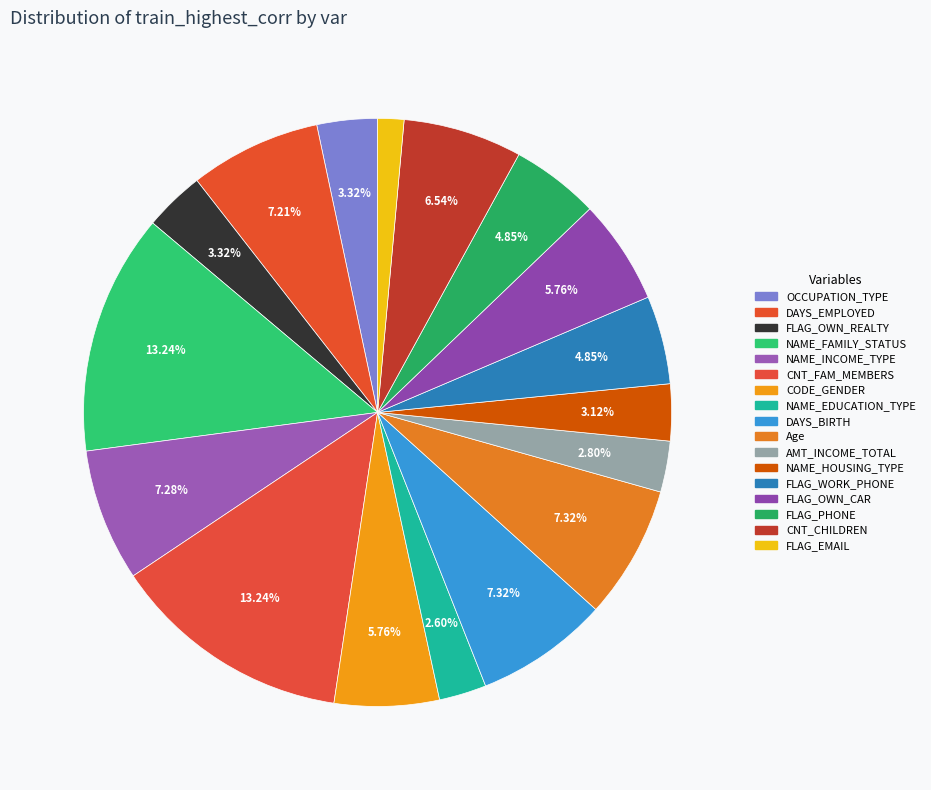

Is there a majority slice in this chart?

No